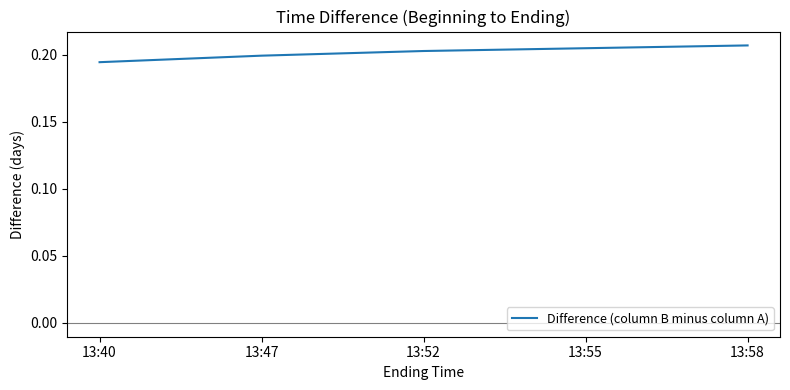

Which has a higher value, 13:55 or 13:52?

13:55